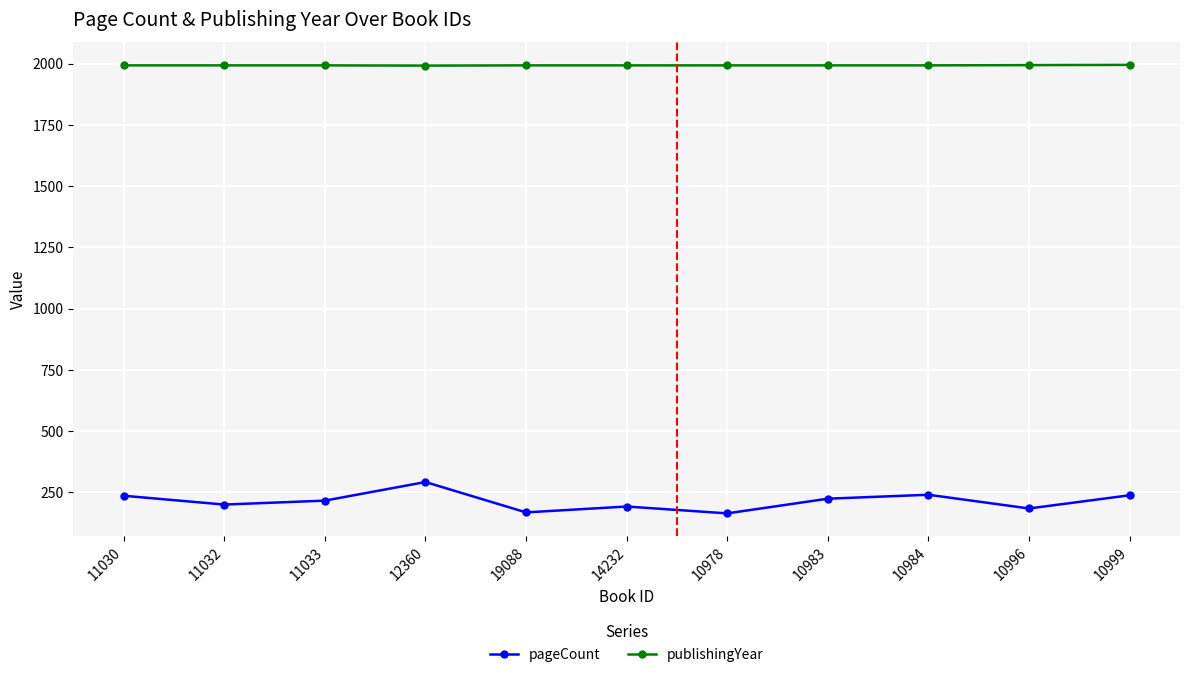

True or false: pageCount has a value of 115 at 12360.

False